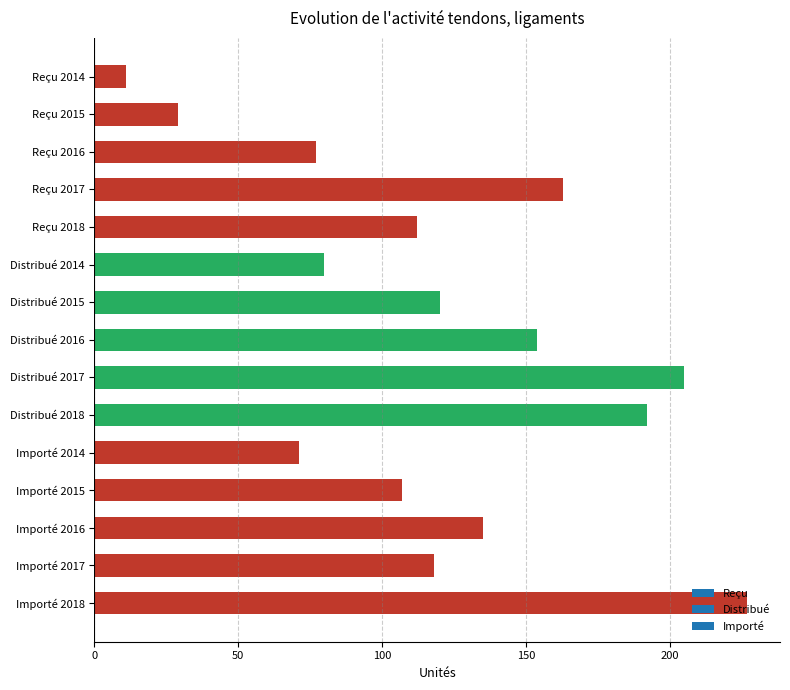

What is the difference between the maximum and second lowest values?

198